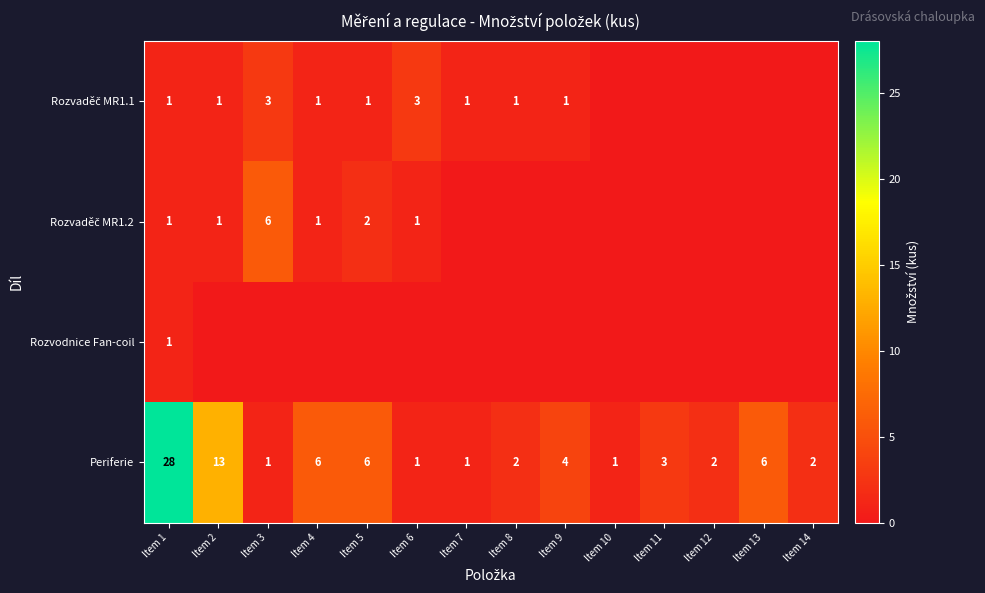

The Periferie series shows 2 at Item 7. True or false?

False